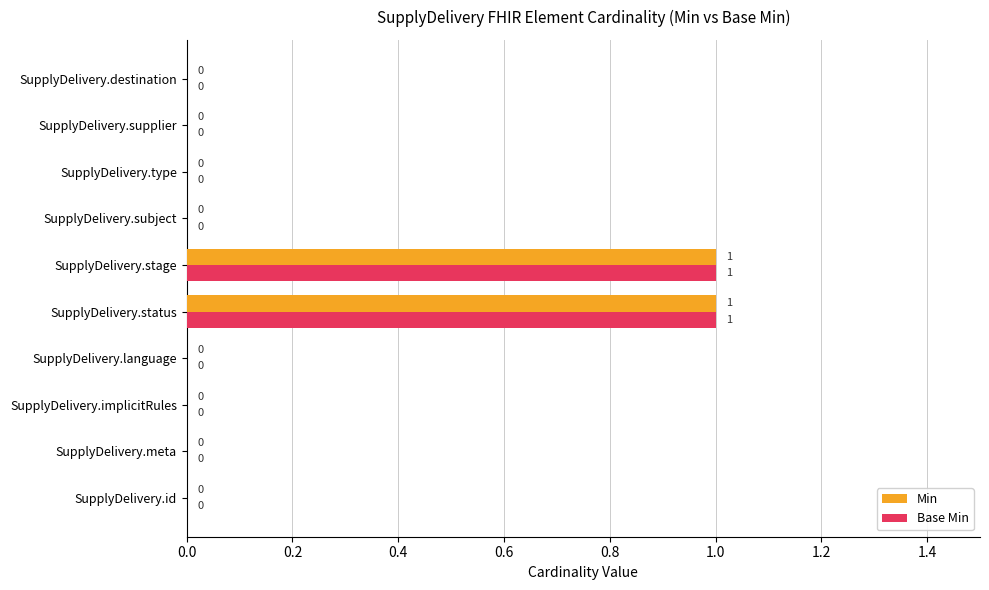

True or false: Base Min has a value of 0 at SupplyDelivery.implicitRules.

True